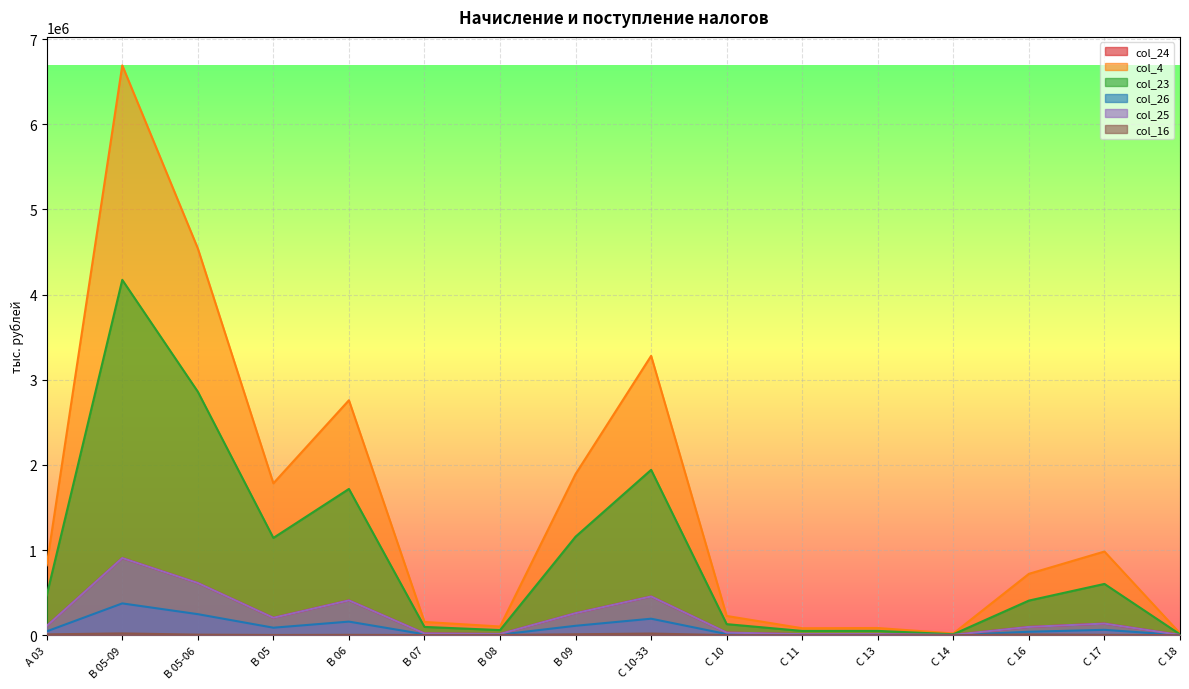

True or false: col_24 and col_26 cross at least once.

False